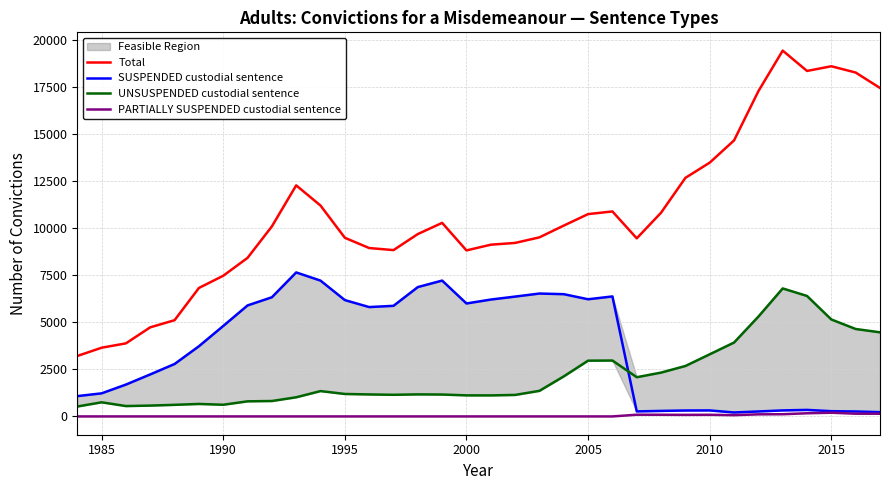

True or false: SUSPENDED custodial sentence has a value of 1723 at 1985.

False